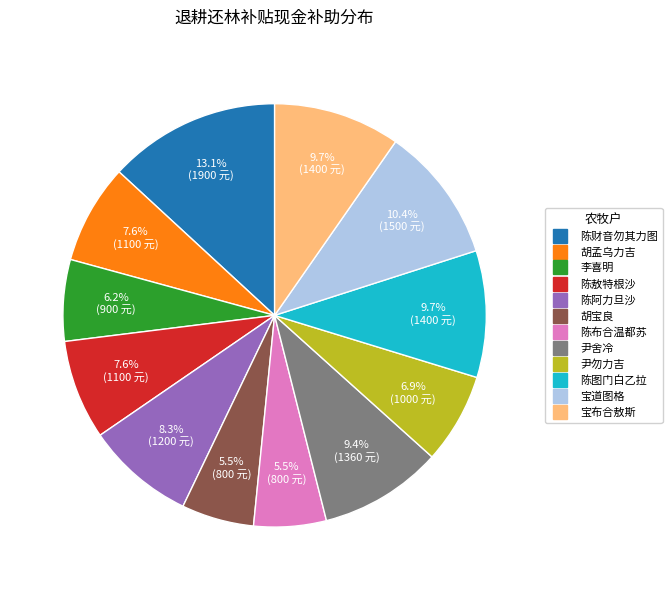

To the nearest percent, what is the difference between the largest and smallest slice percentages?

8%